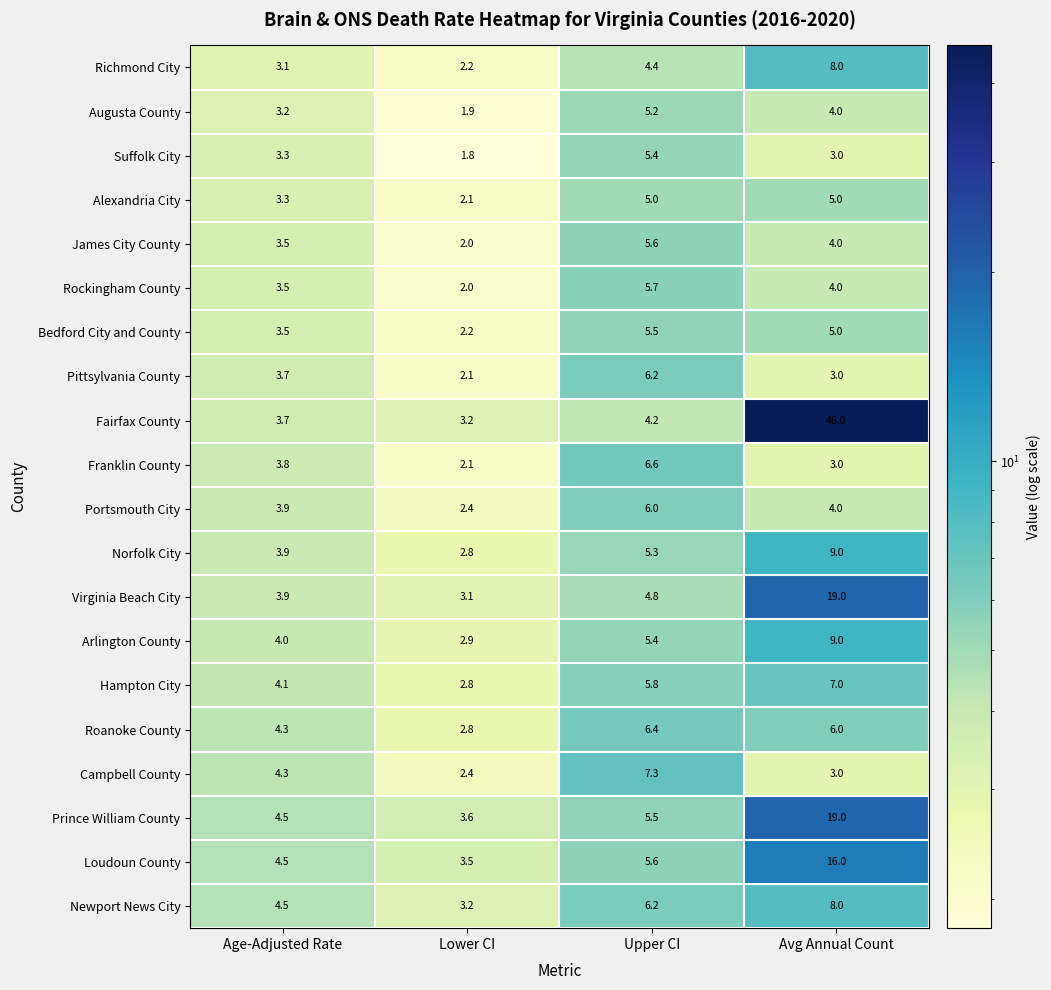

What is the difference between the maximum and minimum values in the James City County series?

3.6